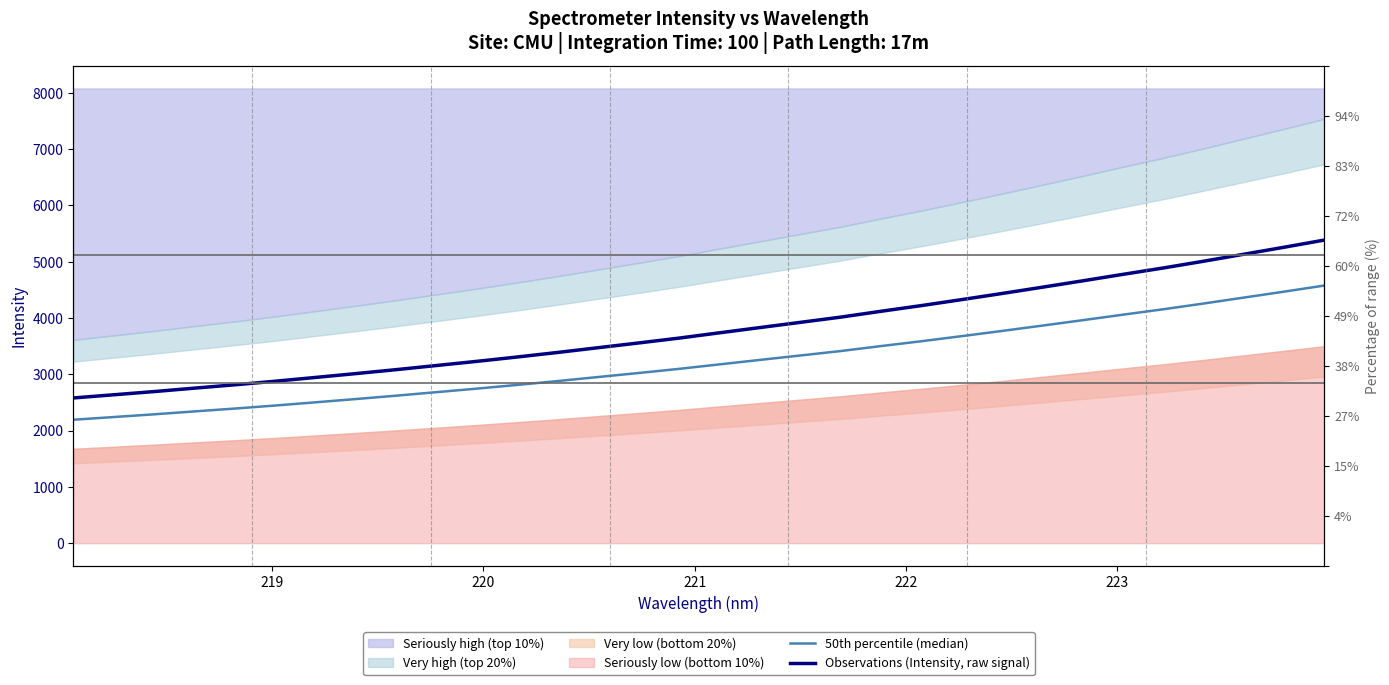

True or false: Observations (Intensity, raw signal) and 50th percentile (median) cross at least once.

False